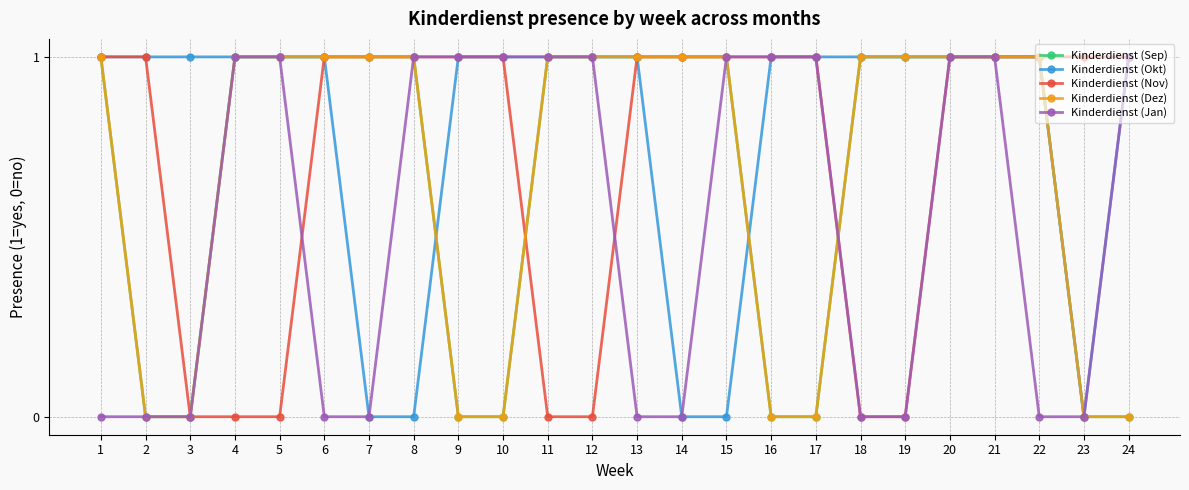

After their last crossing, which series has the higher values: Kinderdienst (Jan) or Kinderdienst (Dez)?

Kinderdienst (Dez)